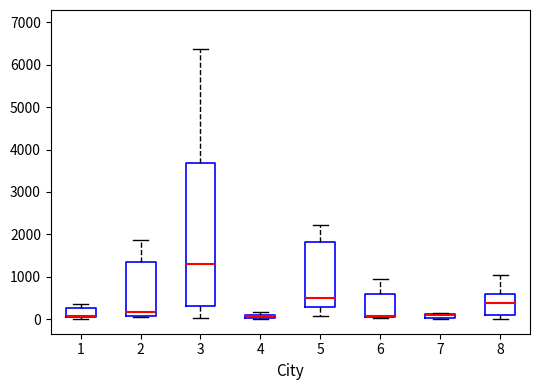

Where is the lower edge of the box at x = 1 on the y-axis? The values are not printed on the chart, so give them approximately, as read against the axis.

0